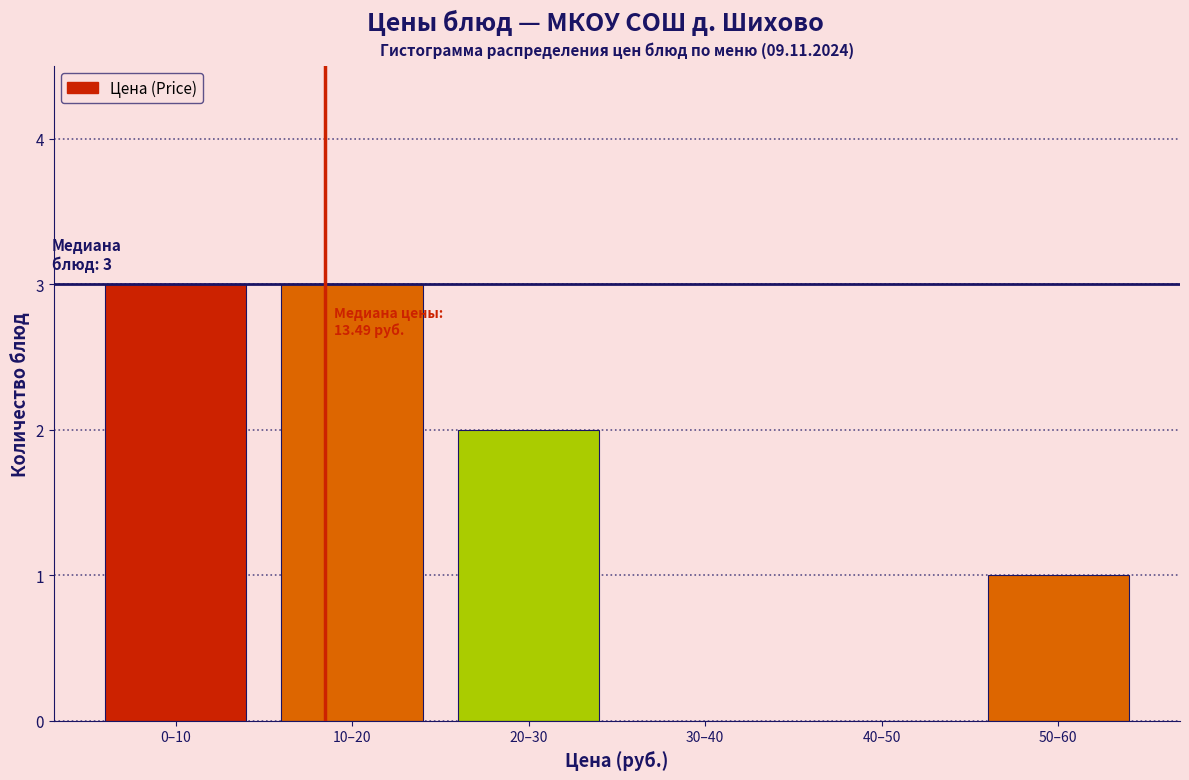

Reading left to right, what are all the values shown in this chart?

0–10=3	10–20=3	20–30=2	30–40=0	40–50=0	50–60=1